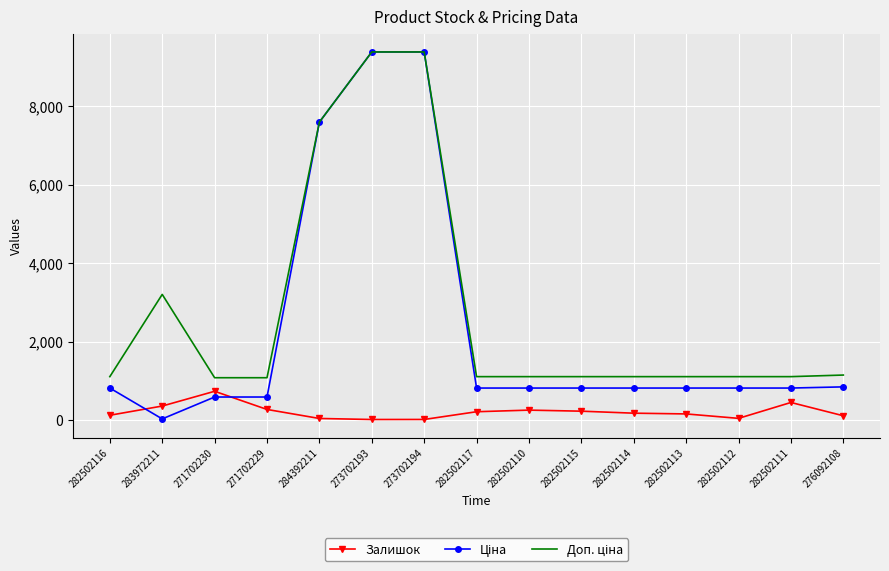

What is the difference between the Залишок values at 271702229 and 271702230?

463.0